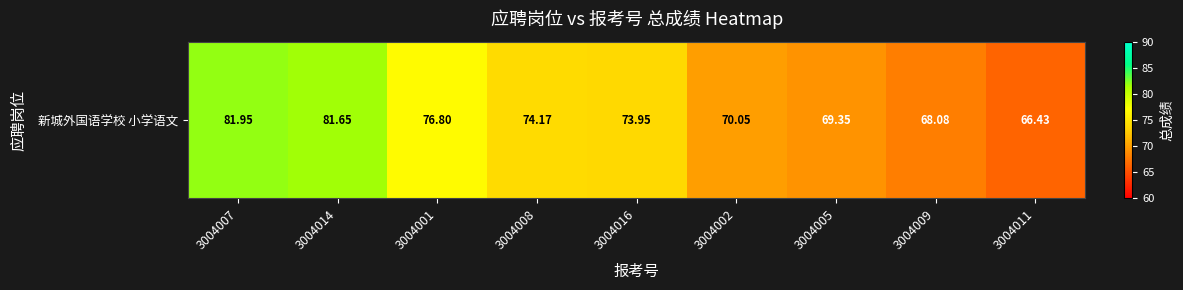

Is it true that the value at 3004007 is 82.0?

True